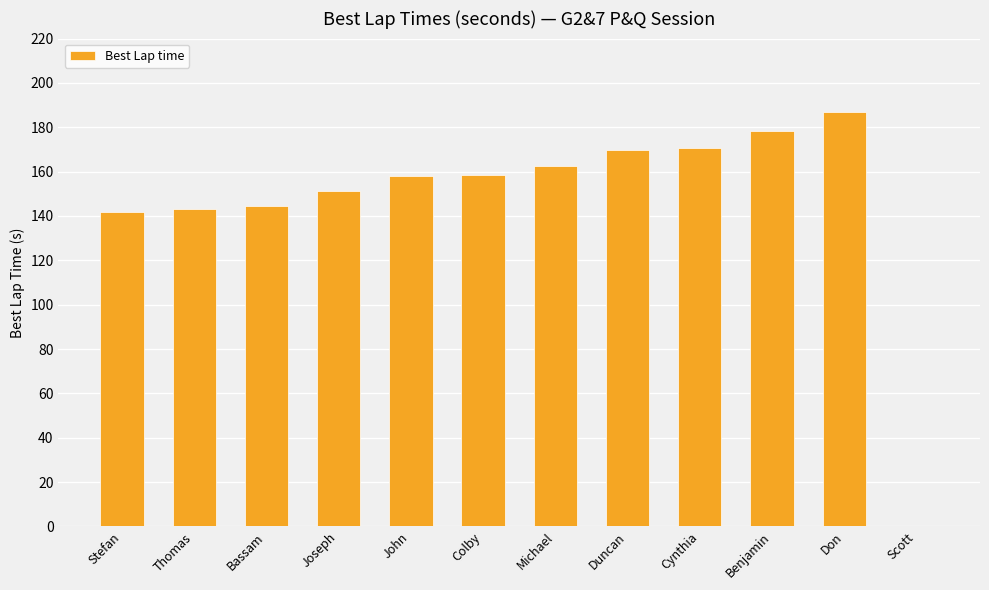

The value at Stefan is 141.9. True or false?

True